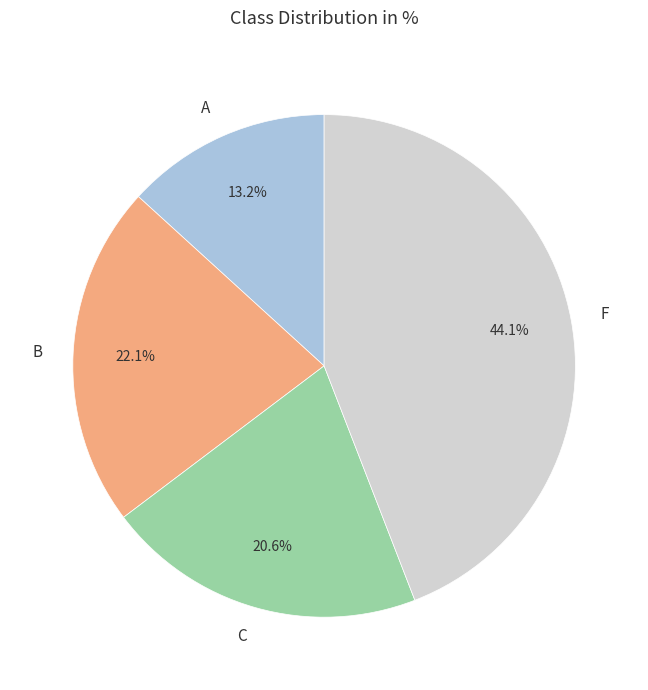

To the nearest percent, what is the difference between the largest and smallest slice percentages?

31%